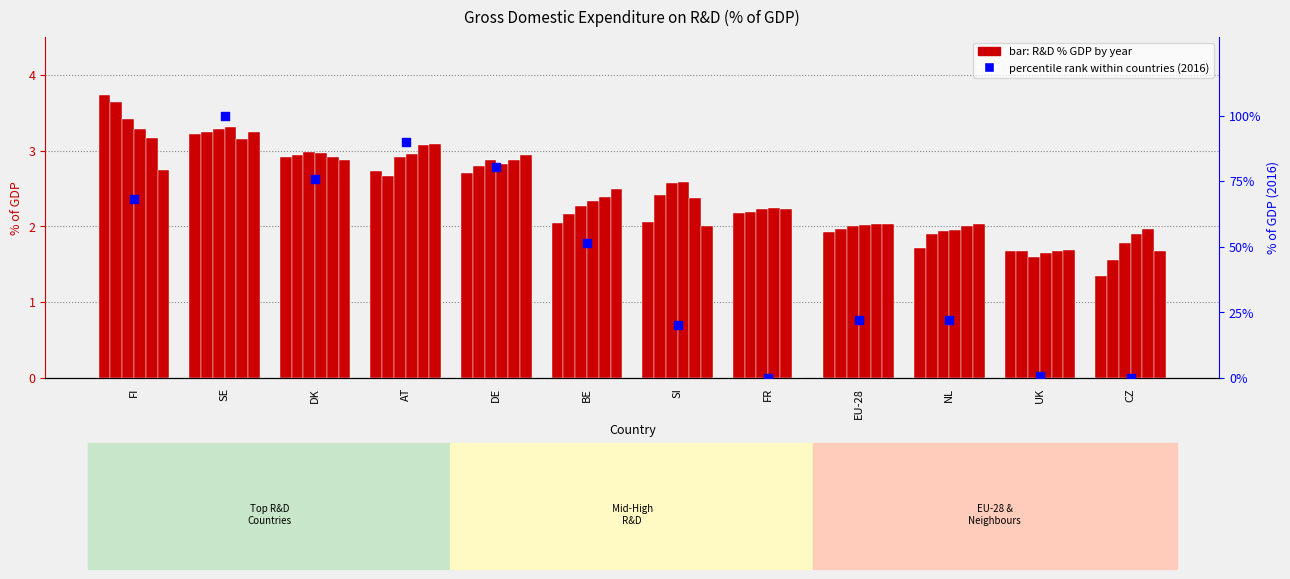

Which has a higher value, NL or EU-28?

NL